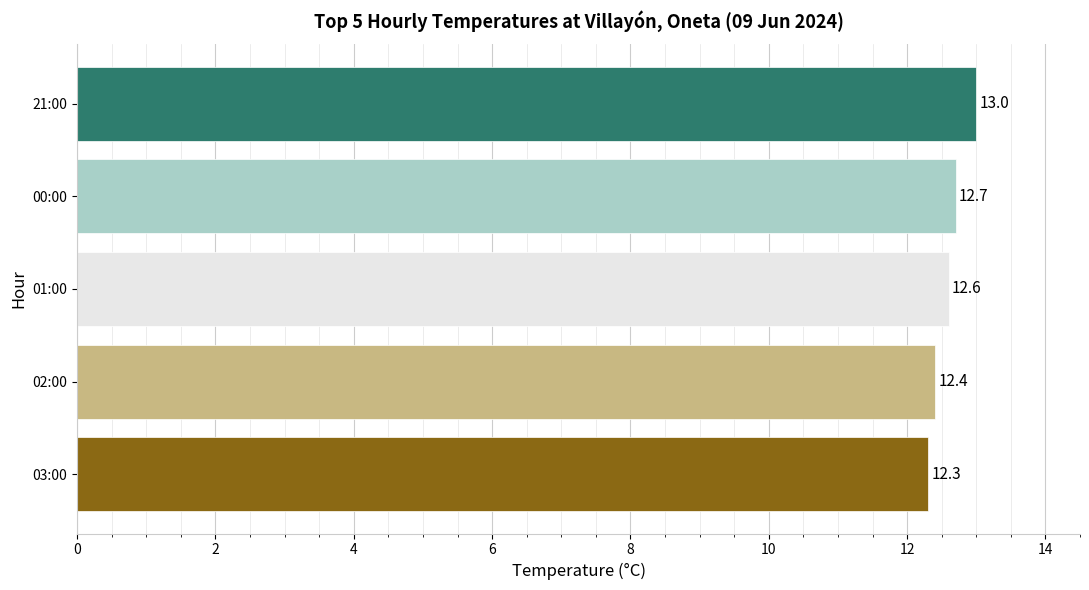

Does the chart contain any negative values?

No